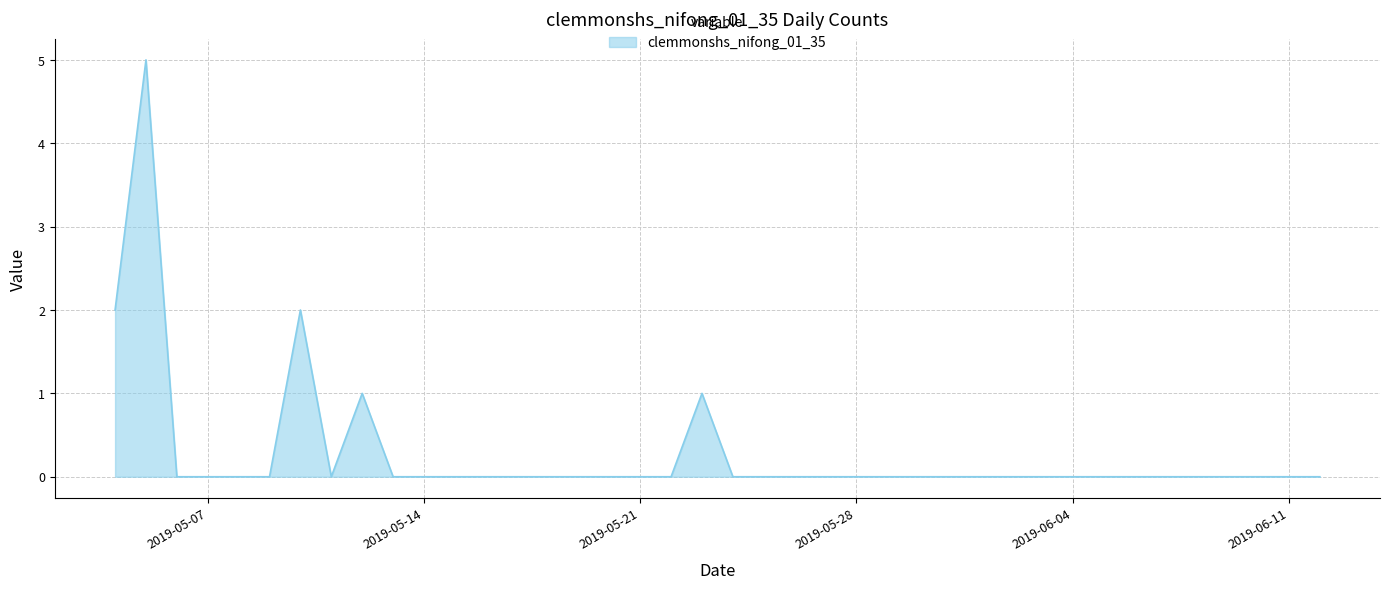

What is the difference between the maximum and minimum values?

5